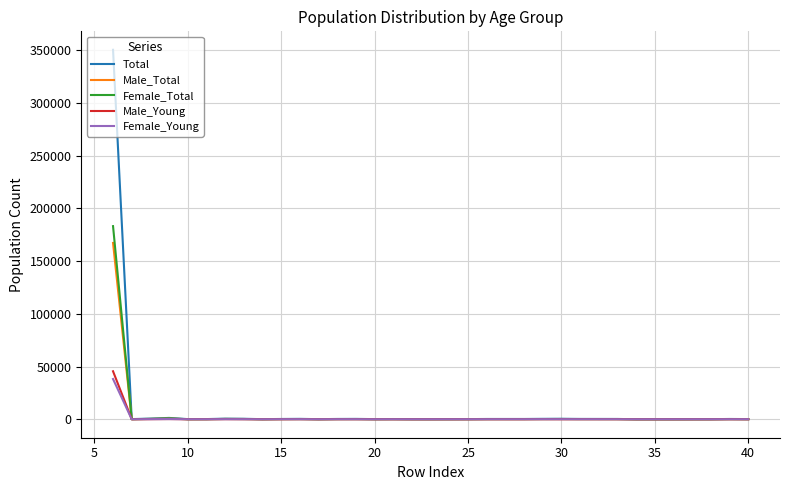

What are all the series names shown in the legend?

Total, Male_Total, Female_Total, Male_Young, Female_Young